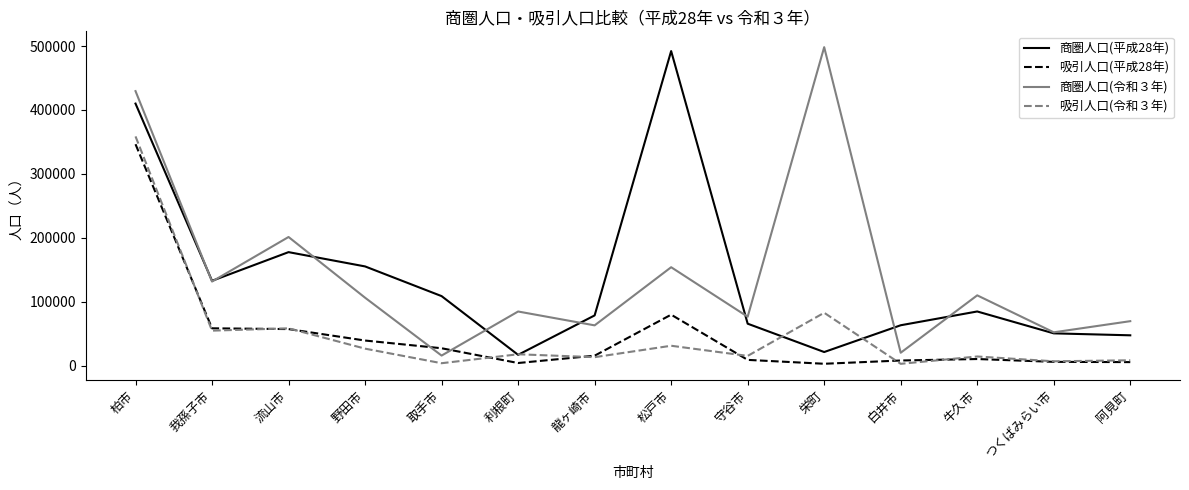

Between 柏市 and 龍ヶ崎市, which series saw the biggest shift?

商圏人口(令和３年)